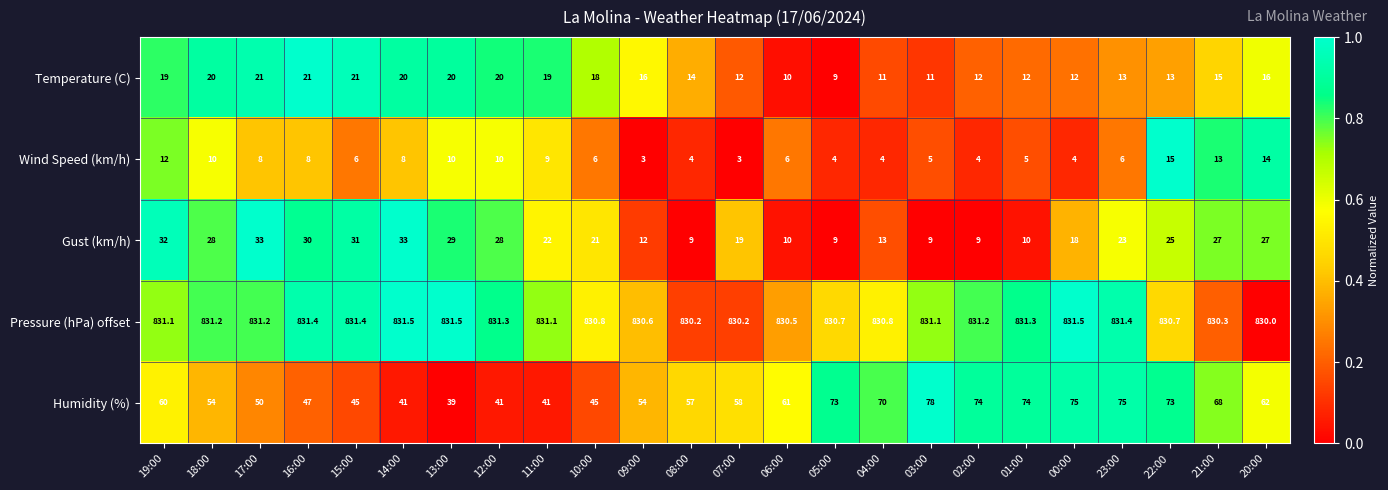

What is the difference between the maximum and minimum values in the Pressure (hPa) offset series?

1.5